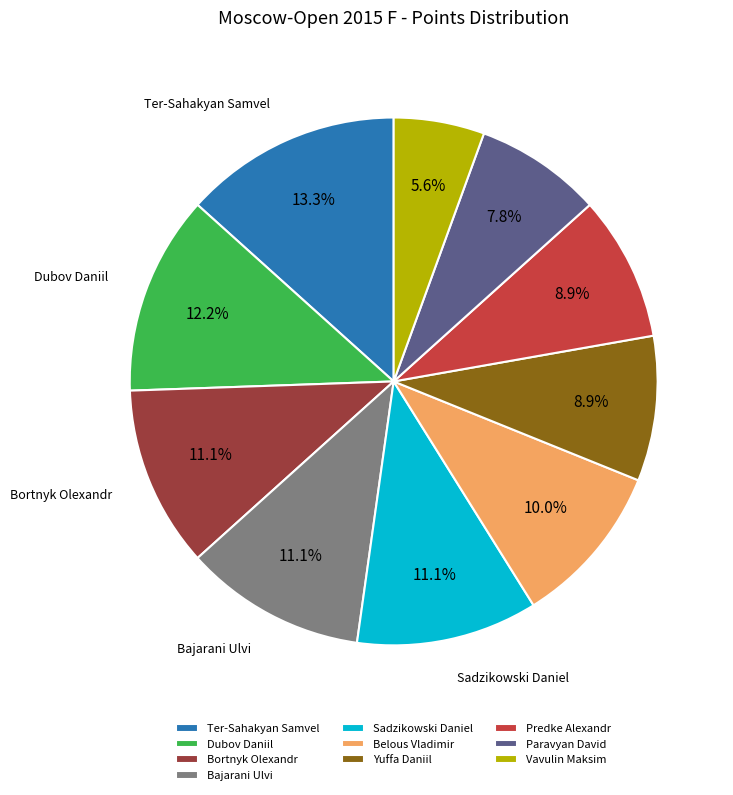

Approximately how many times larger is the value at Predke Alexandr compared to Ter-Sahakyan Samvel?

0.7